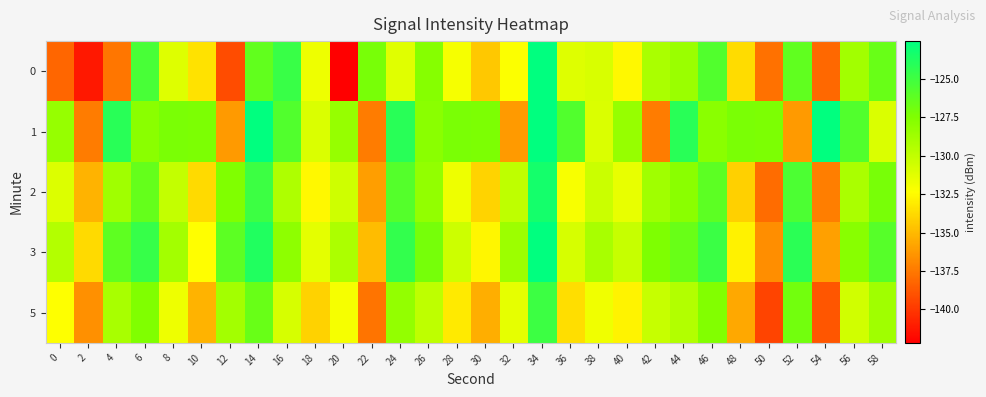

How many categories are shown in the chart?

30